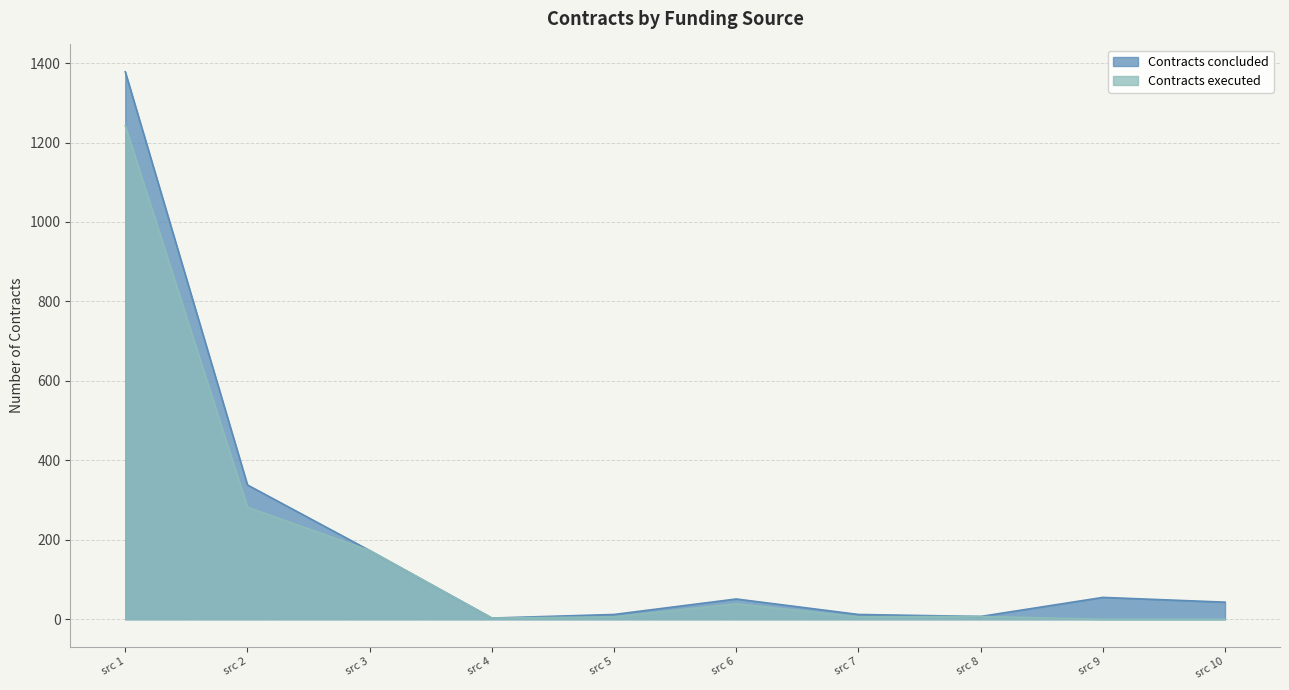

True or false: Contracts executed has a value of 87 at src 3.

False